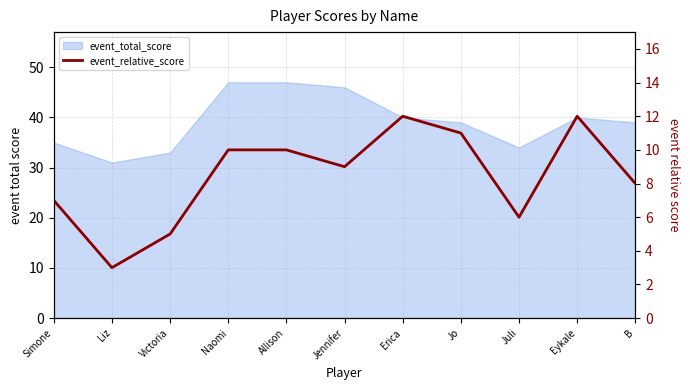

List the labels in order of value, smallest first.

Liz, Victoria, Juli, Simone, B, Jennifer, Naomi, Allison, Jo, Erica, Eykale